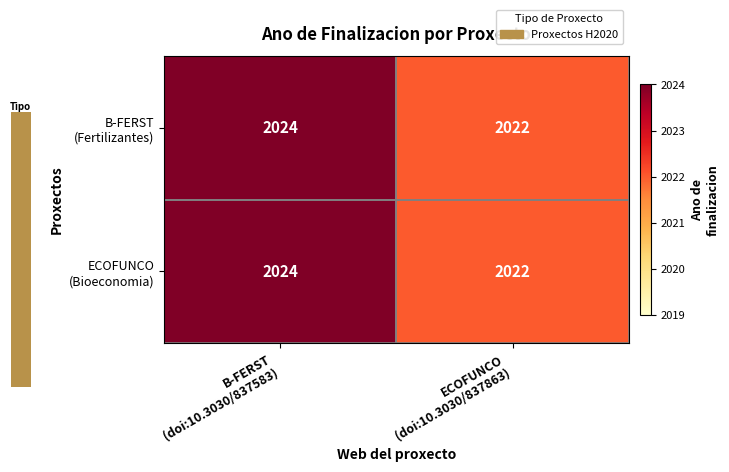

What is the maximum value shown in the chart?

2024